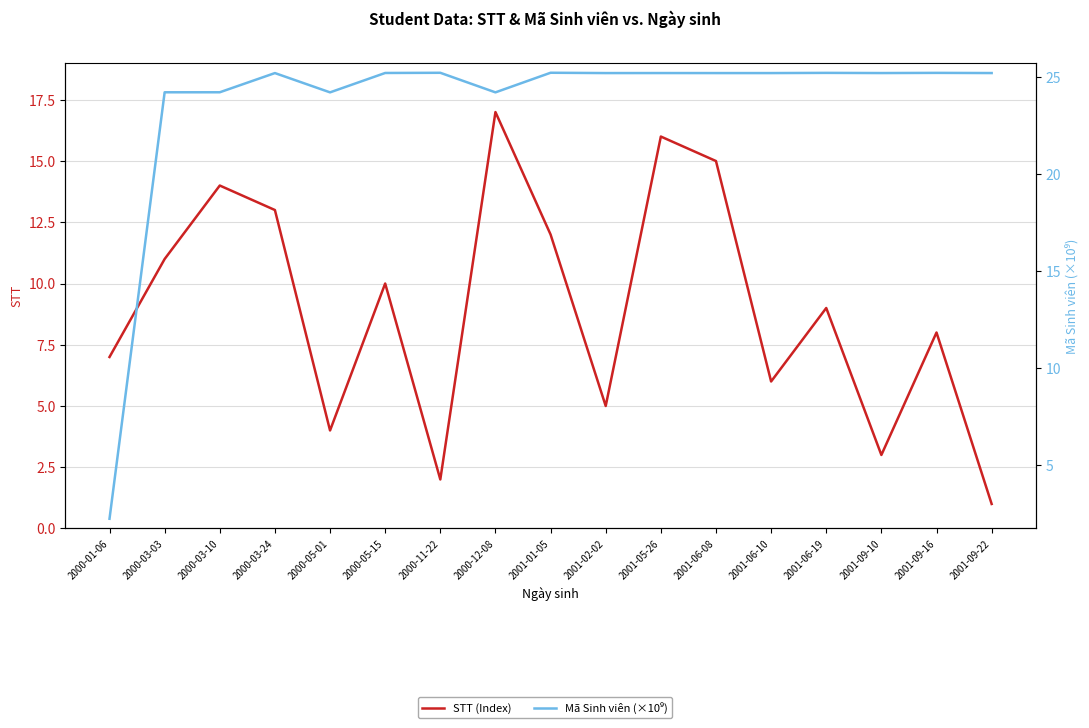

What is the difference between the highest and lowest values at 2001-05-26?

9.2